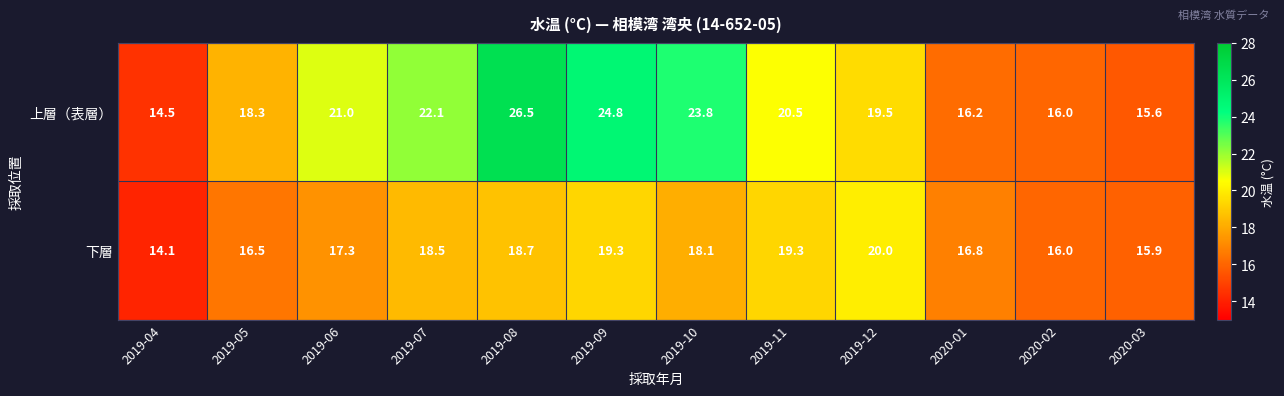

The value of 下層 at 2019-05 is 16.5. True or false?

True